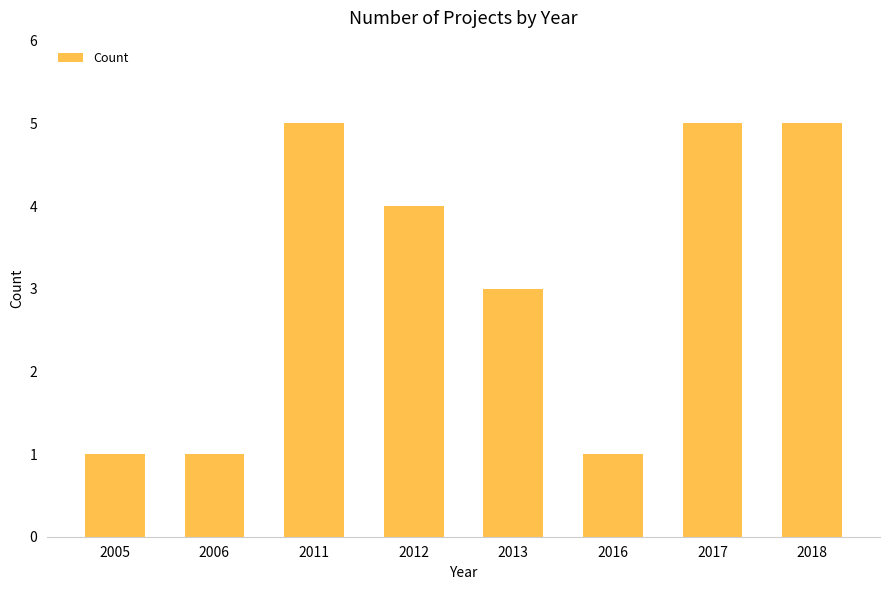

What is the value of the 6th bar from the left?

1